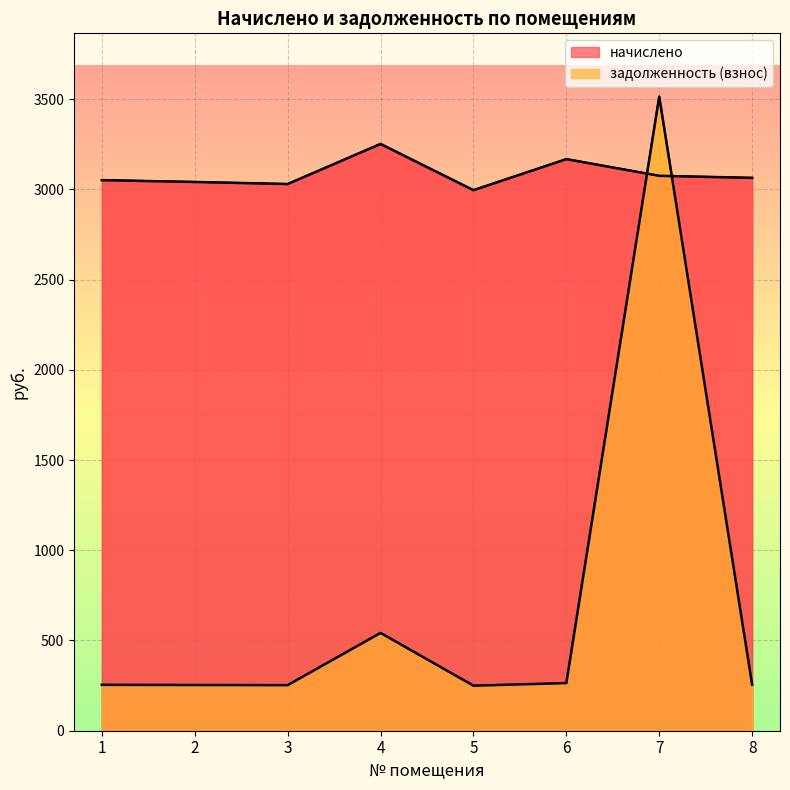

At which label does начислено reach its minimum?

5